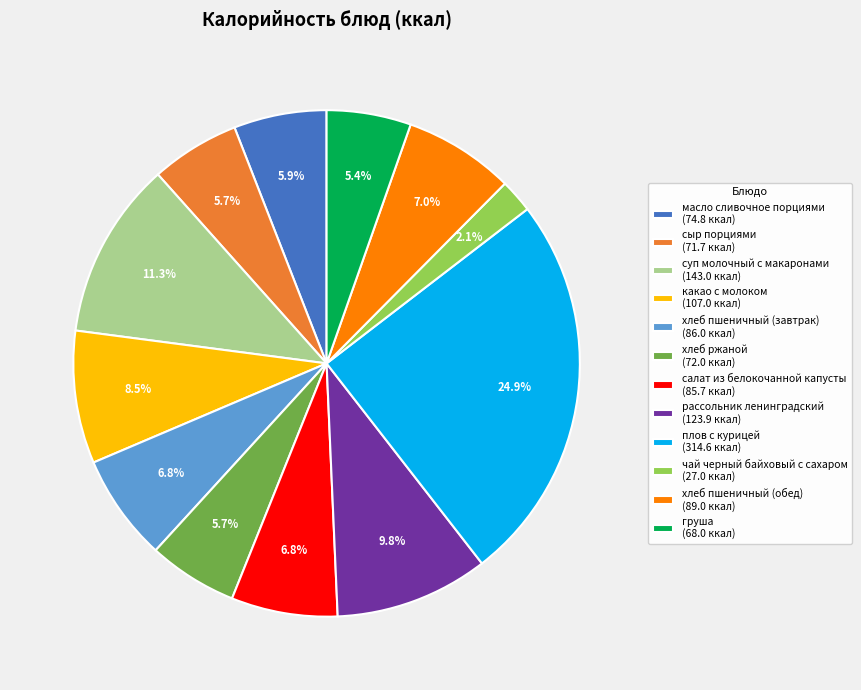

The суп молочный с макаронами slice represents 1% of the pie. True or false?

False